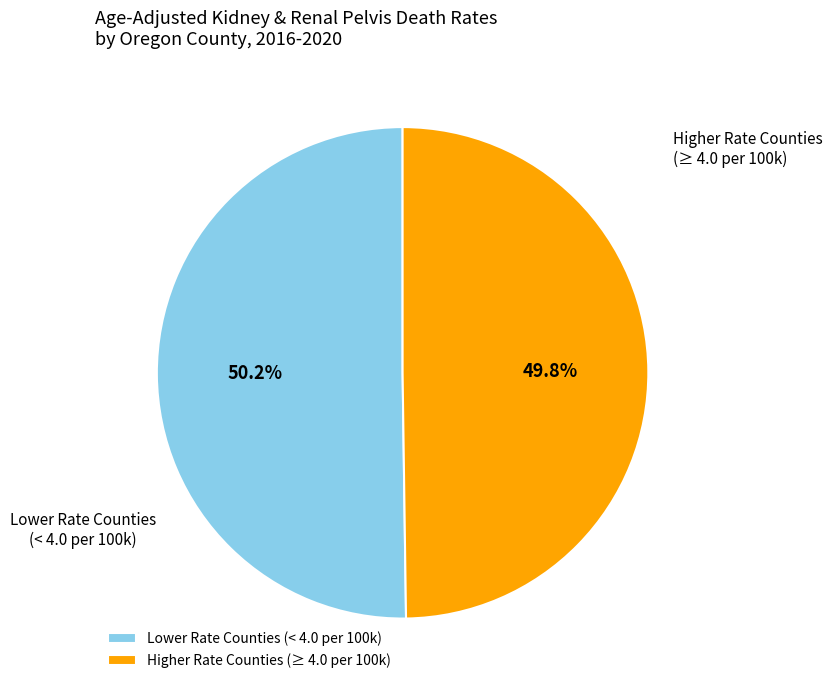

Is there a majority slice in this chart?

Yes